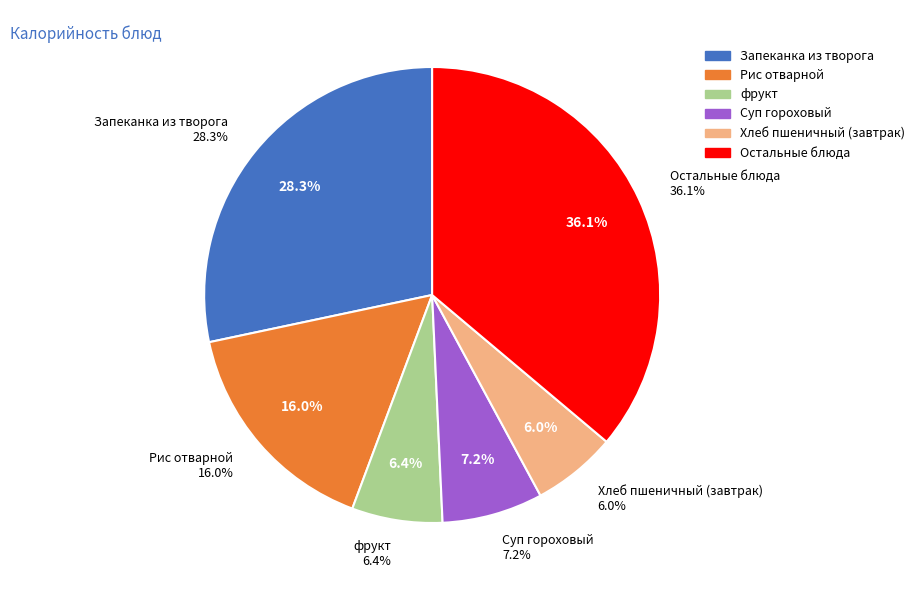

Is there a majority slice in this chart?

No